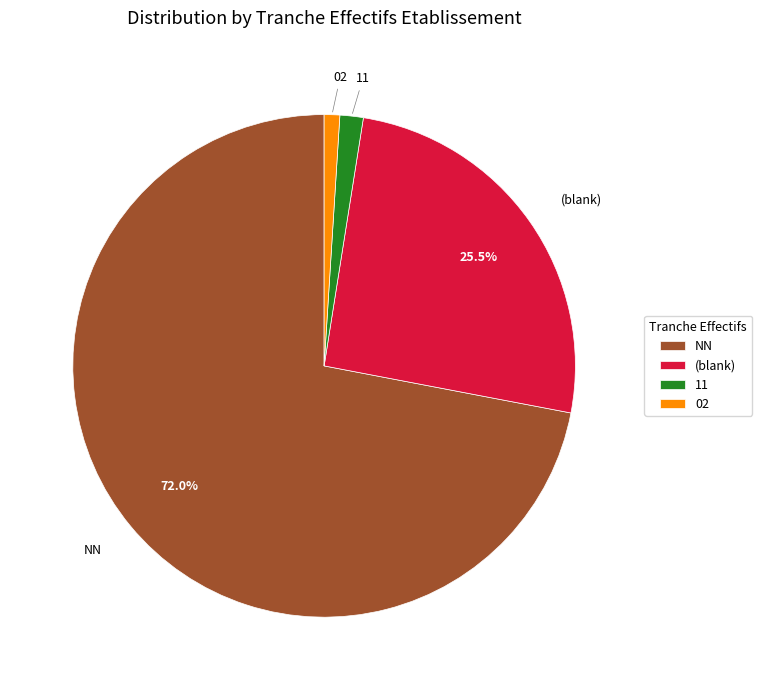

Does any single category account for the majority?

Yes